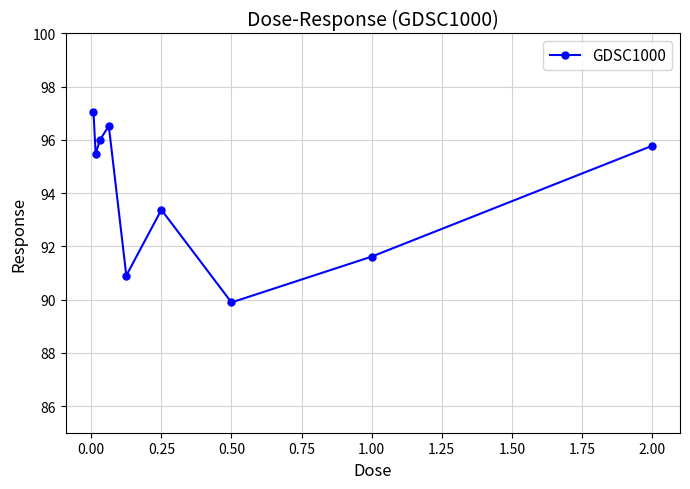

What is the greatest value displayed?

97.1